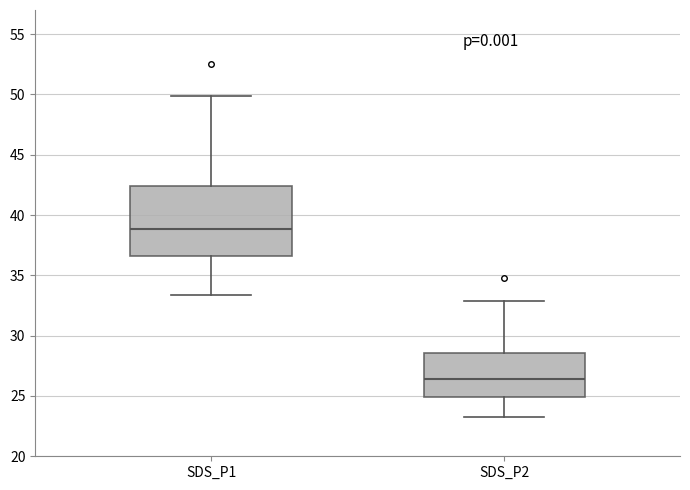

Which box has the highest median line?

SDS_P1